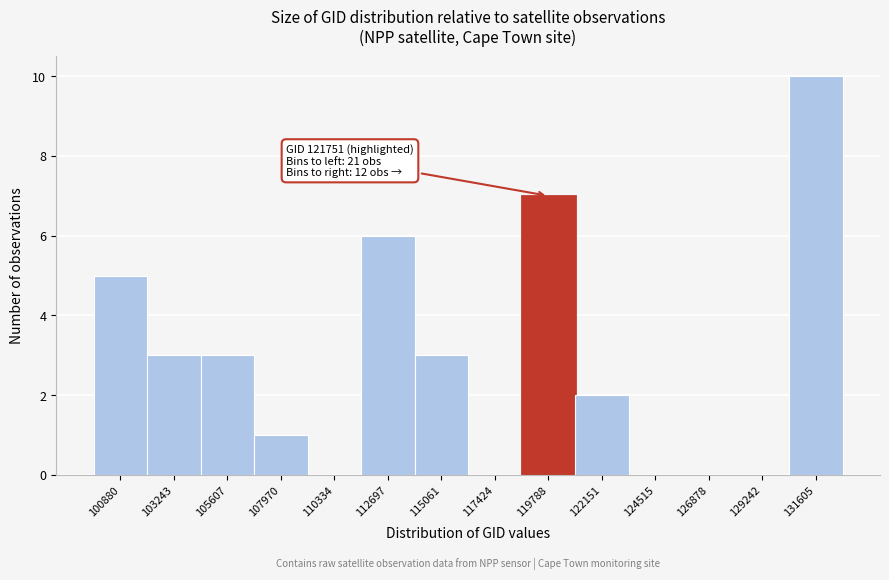

Reading left to right, what are all the values shown in this chart?

100880=5	103243=3	105607=3	107970=1	110334=0	112697=6	115061=3	117424=0	119788=7	122151=2	124515=0	126878=0	129242=0	131605=10